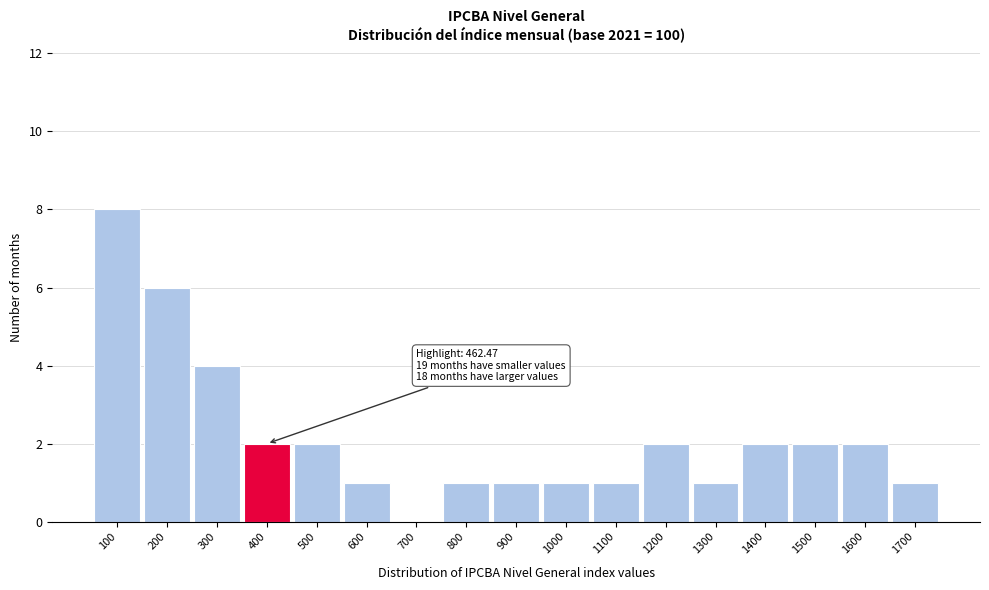

Reading right to left, extract all data points from this chart.

1700=1	1600=2	1500=2	1400=2	1300=1	1200=2	1100=1	1000=1	900=1	800=1	700=0	600=1	500=2	400=2	300=4	200=6	100=8